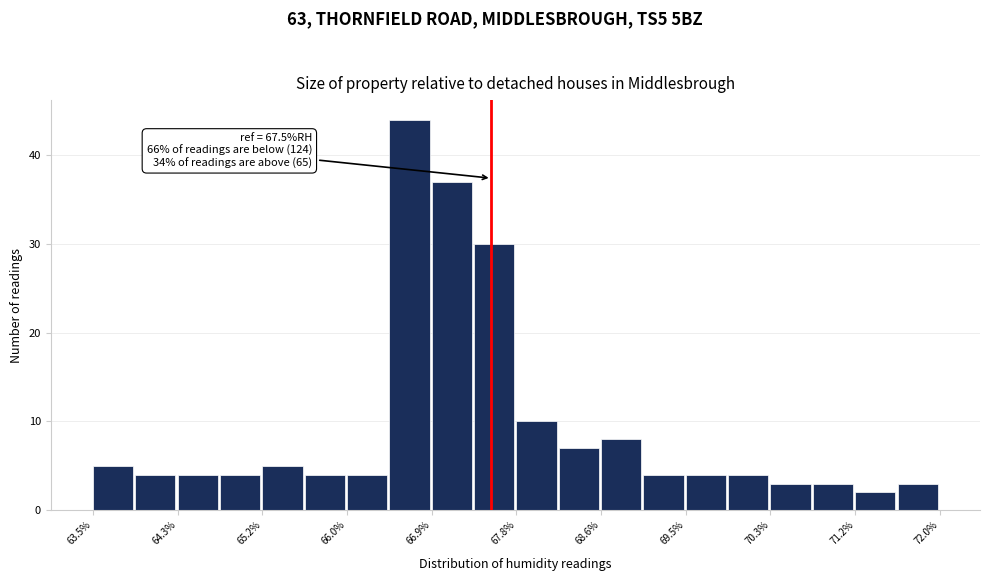

Over which range of the x-axis is the bar tallest?

66.5 to 66.9